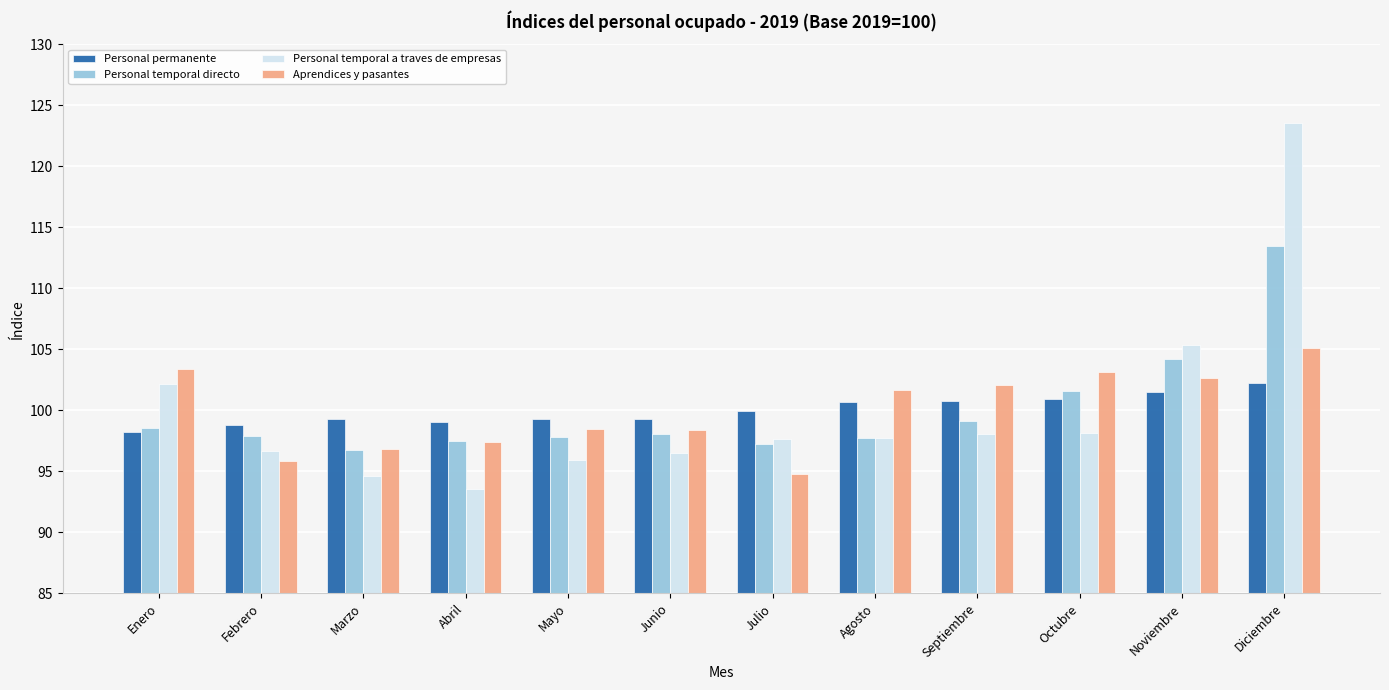

What is the label of the 2nd bar from the right?

Noviembre